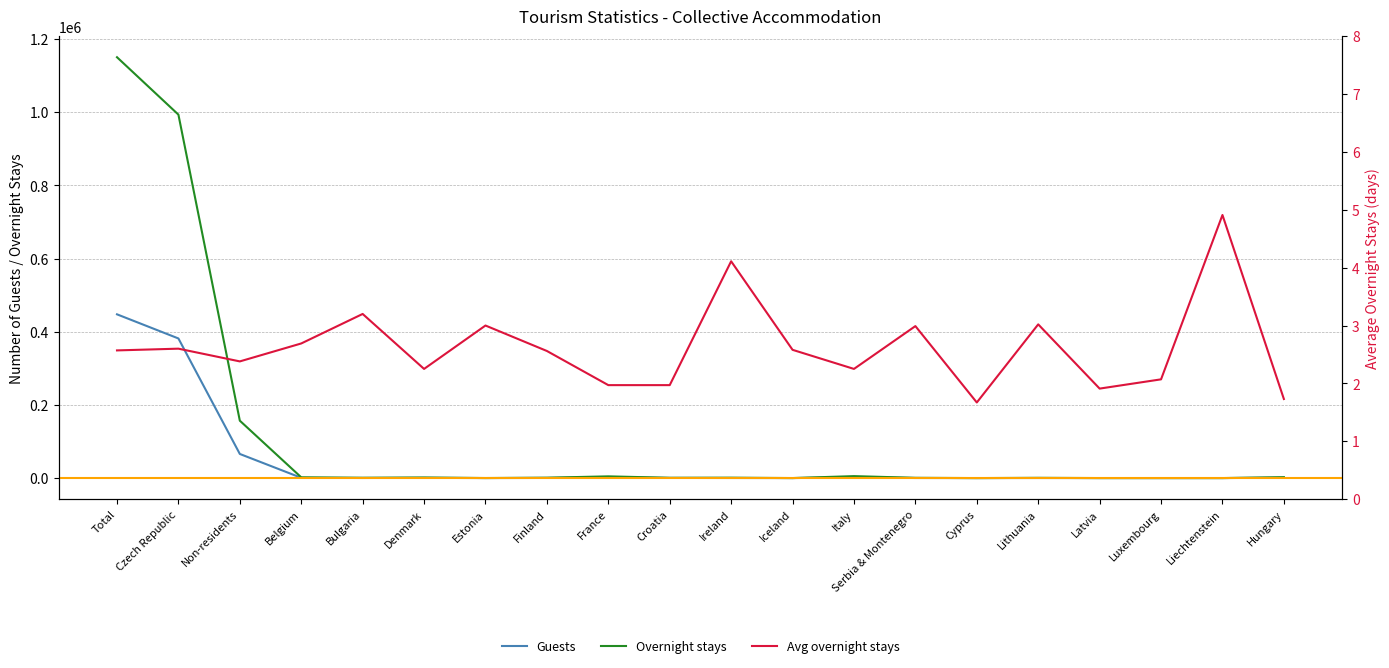

What is the difference between the Overnight stays values at Total and Ireland?

1149248.0